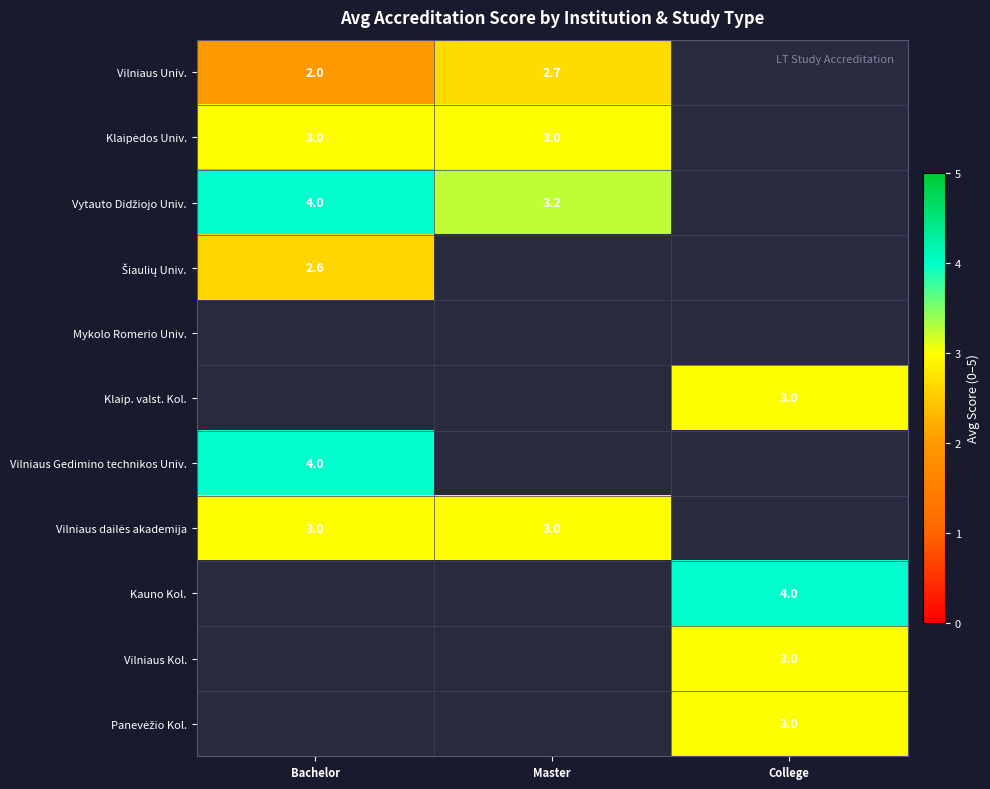

At how many categories does at least one series exceed 2?

3